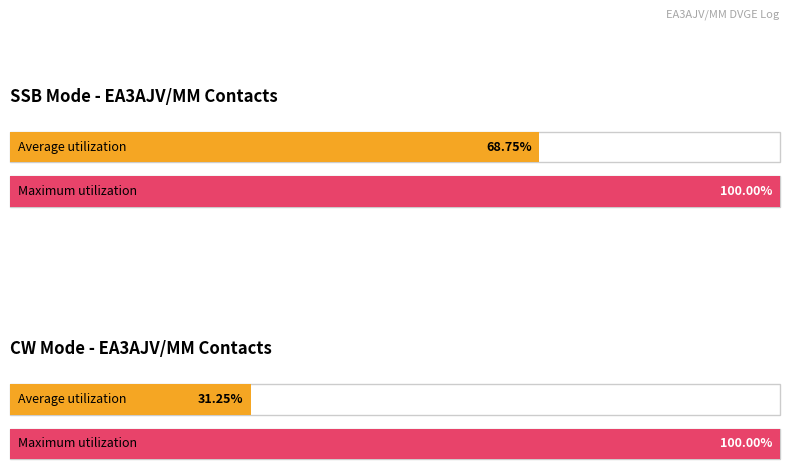

Are the bars grouped side by side (vs. stacked)?

Yes